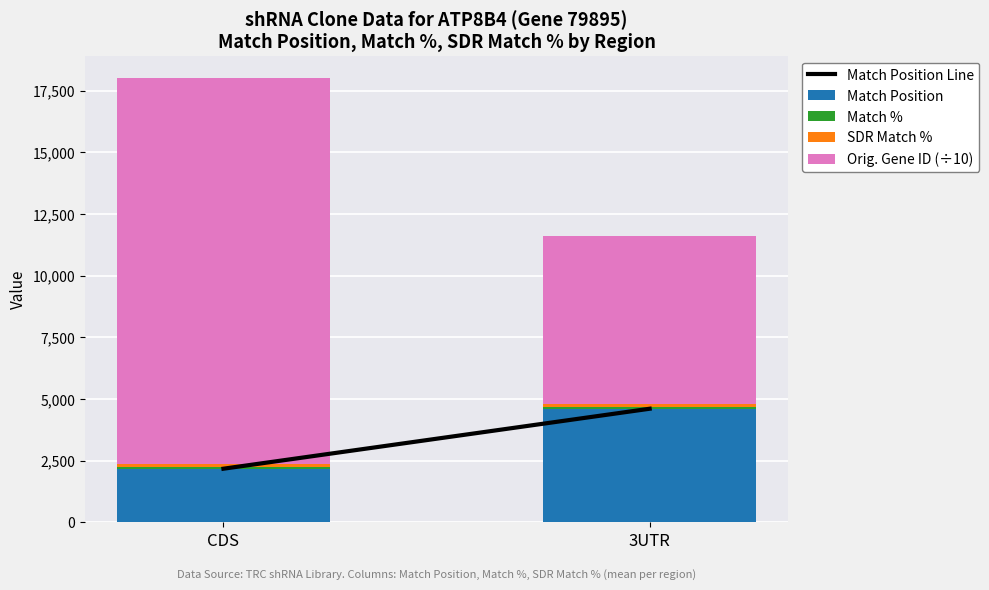

What is the sum of all Match Position values?

6786.1